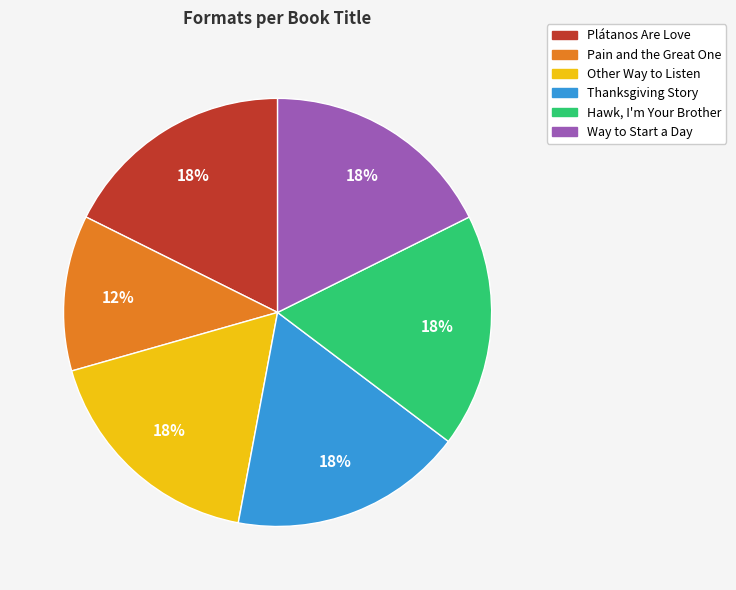

Do Thanksgiving Story and Pain and the Great One together represent more than half of the pie?

No